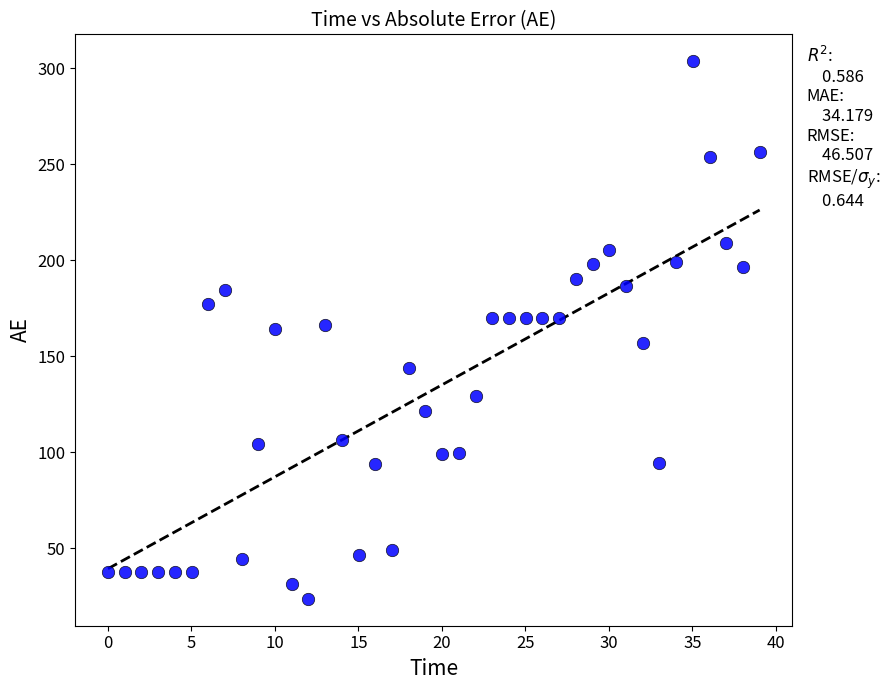

What is the range of Y values (max minus min)?

280.1